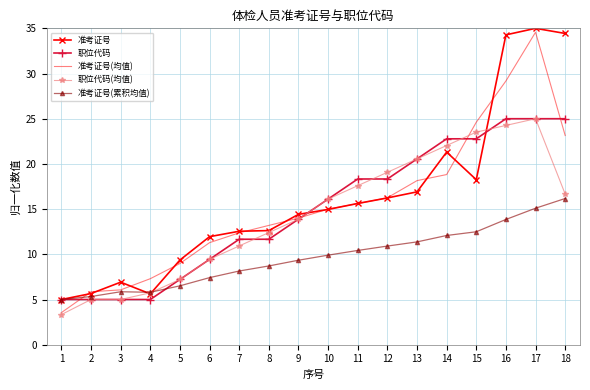

At which category does the chart reach its minimum across all series?

1